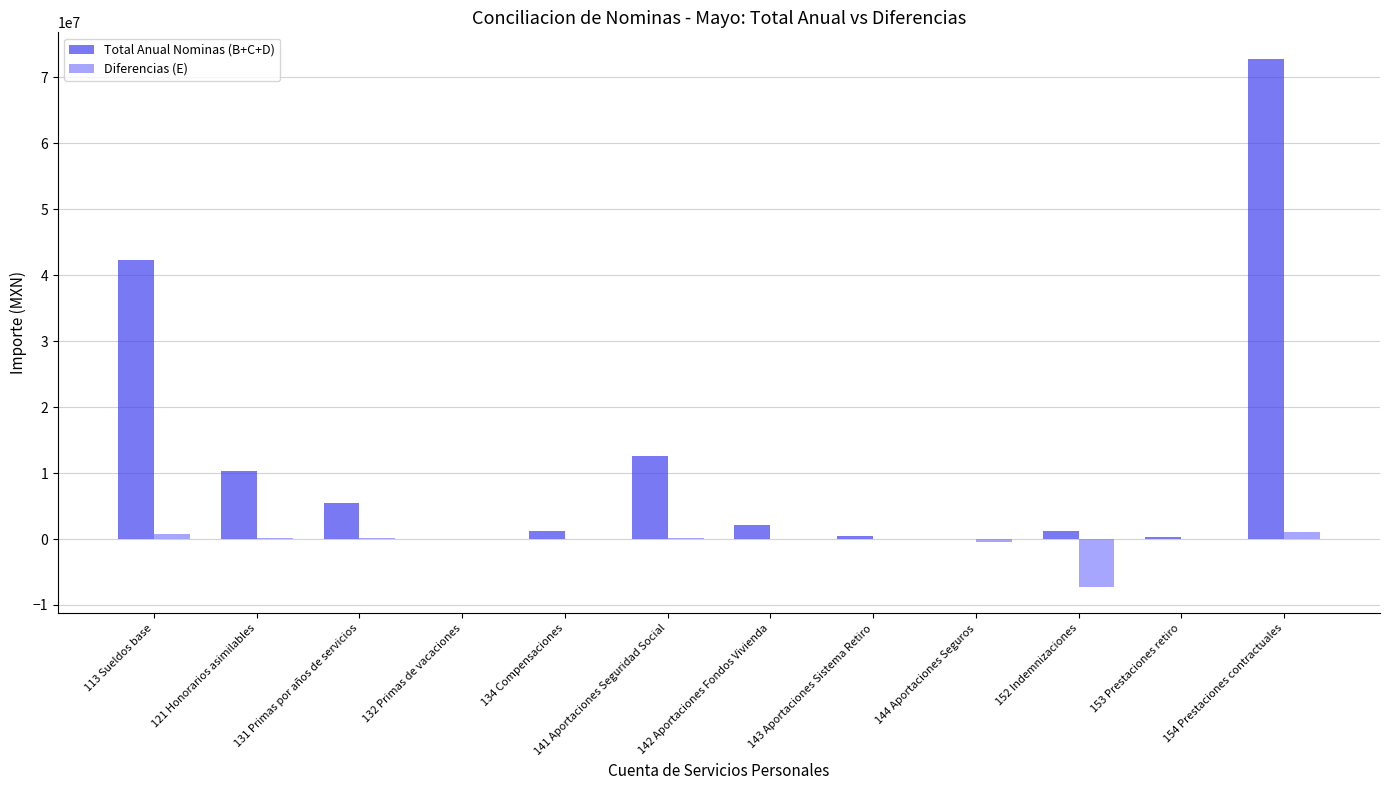

Which label corresponds to the largest value in the chart?

154 Prestaciones contractuales